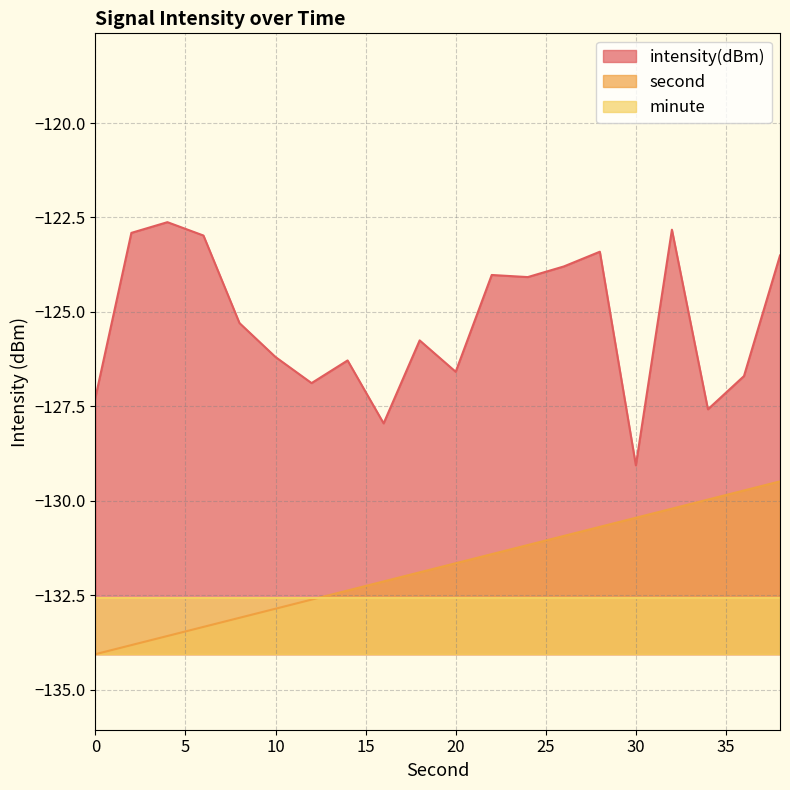

Where is intensity(dBm) nearest to the value -125?

8